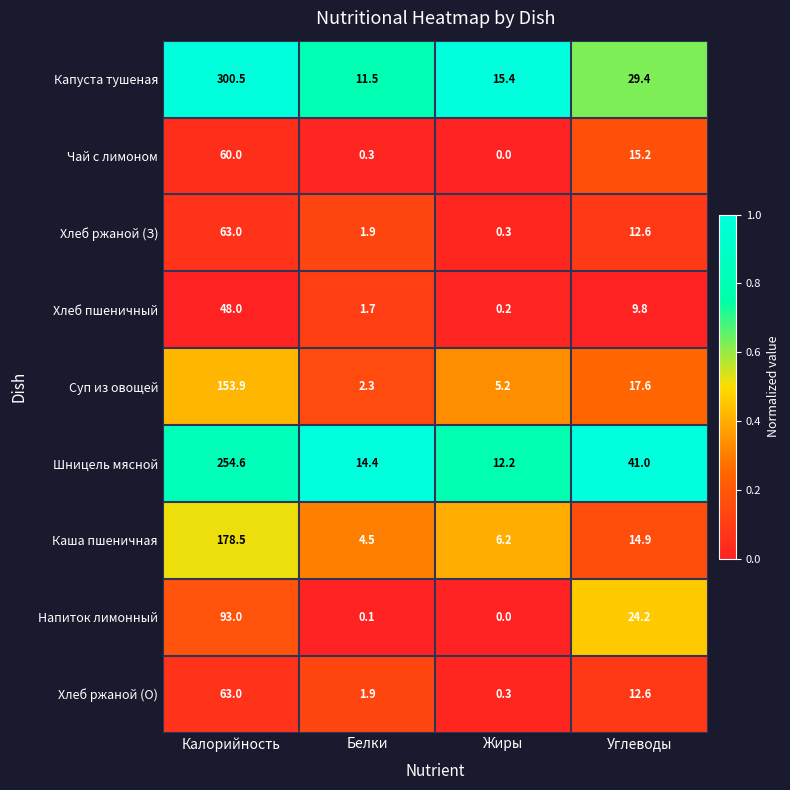

What is the total value across all series at Углеводы?

177.3